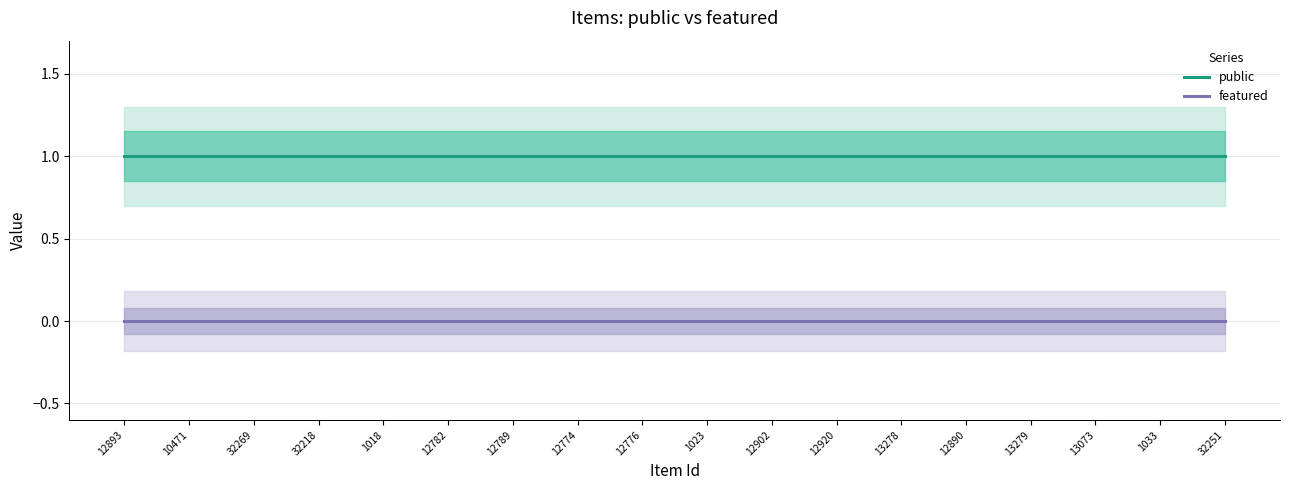

What is the label of the 14th point from the left?

12890